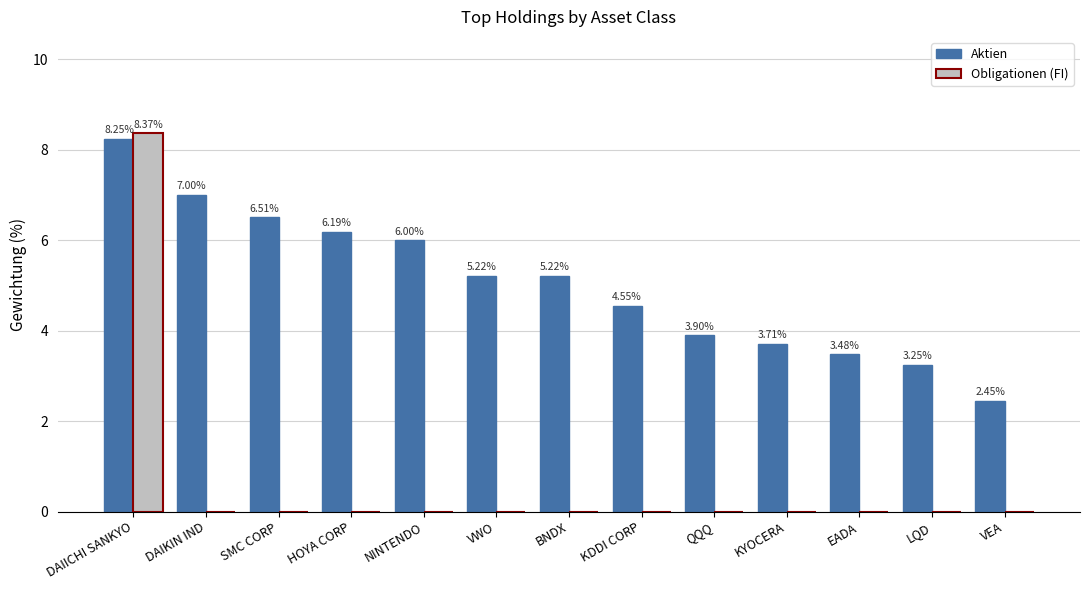

Which series has the largest total across all categories?

Aktien